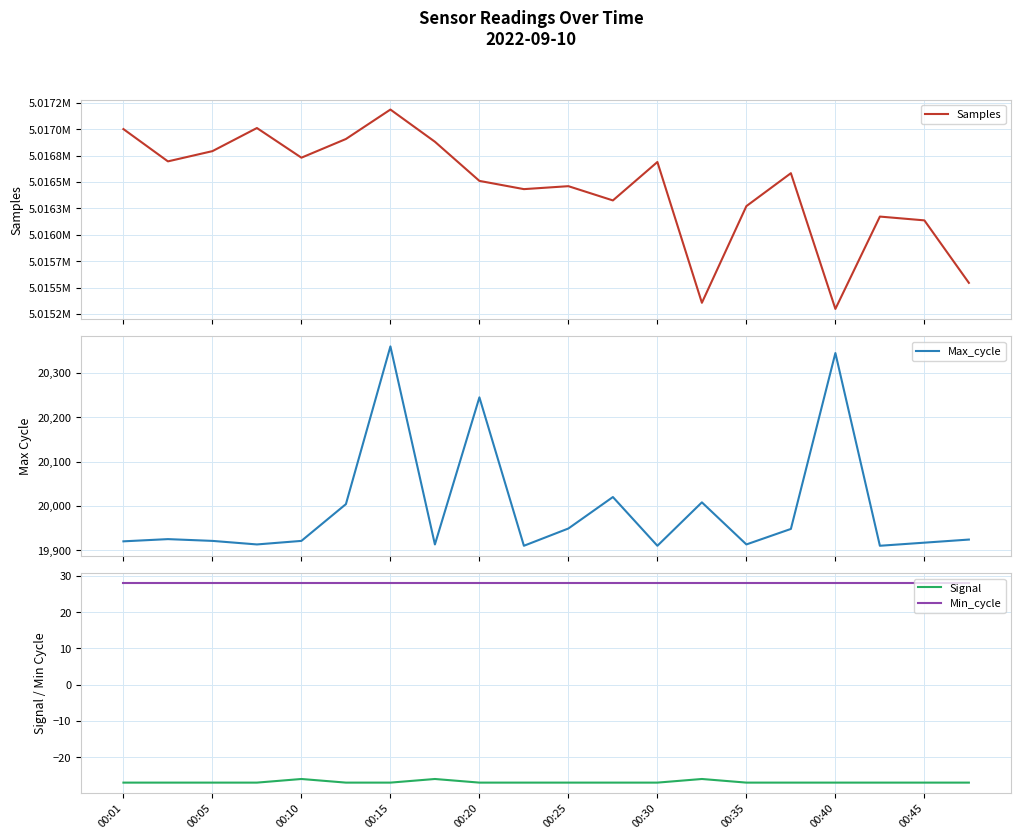

True or false: Max_cycle and Samples intersect in this chart.

False